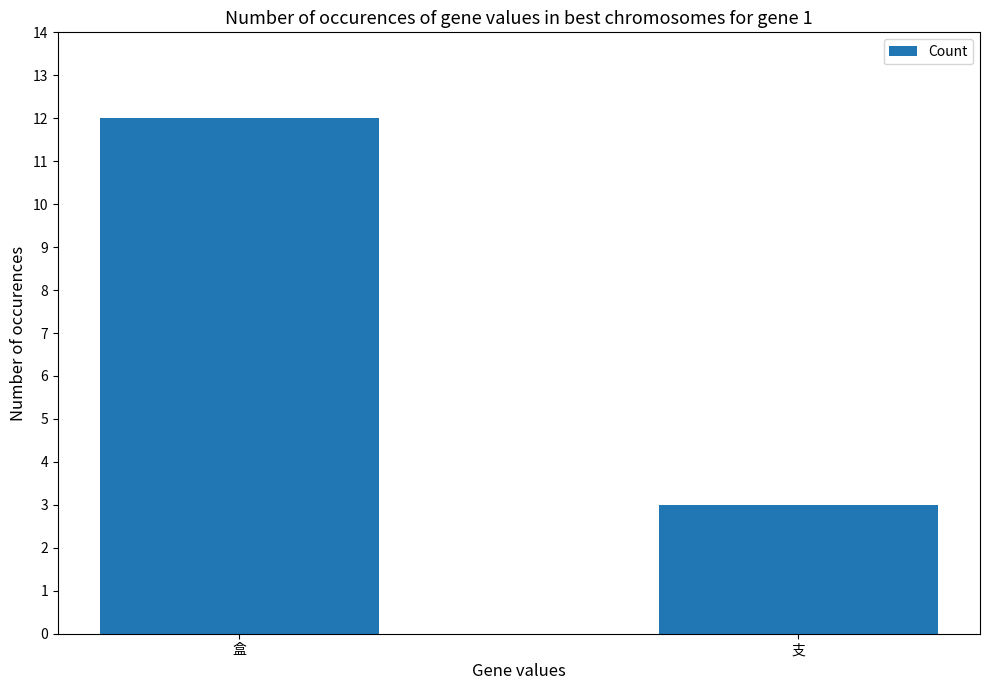

What is the value of the 1st bar from the left?

12